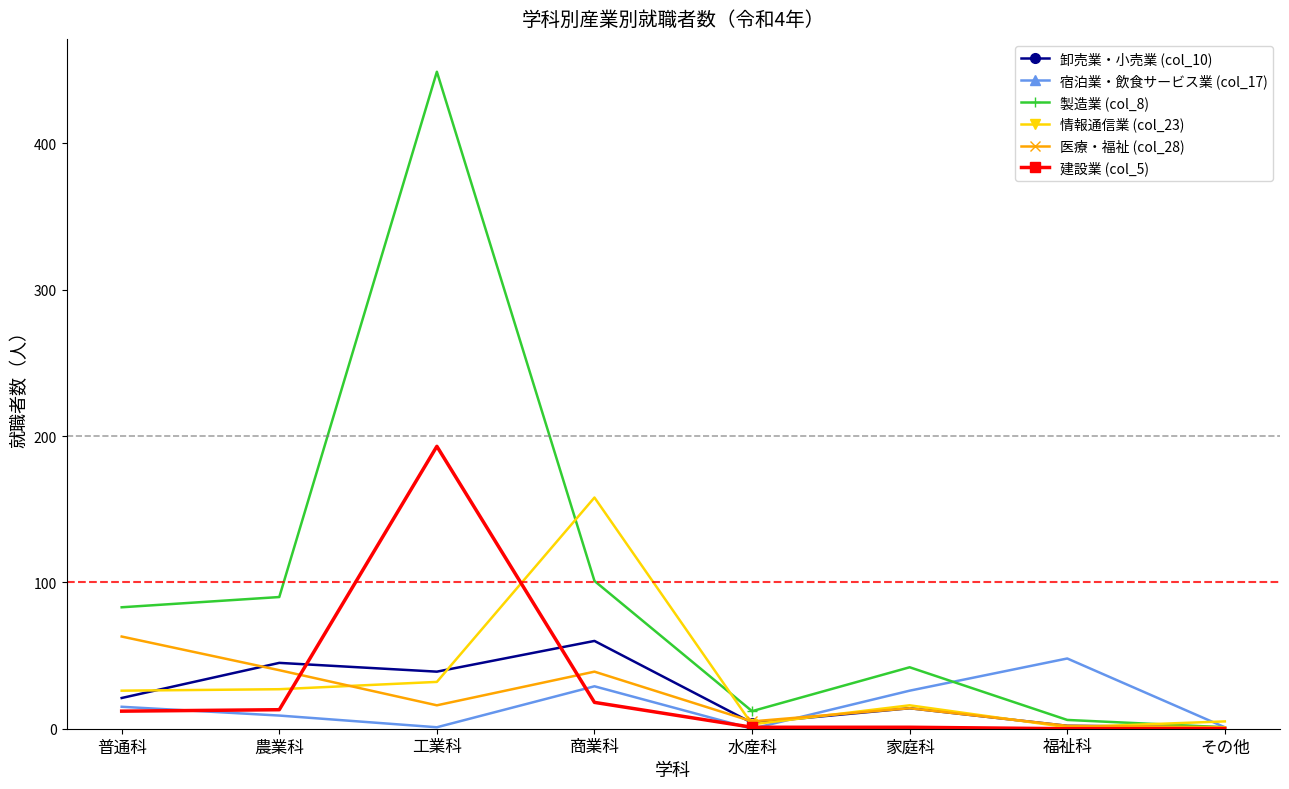

Is the value of 情報通信業 (col_23) at 水産科 greater than the value of 建設業 (col_5) at 農業科?

No